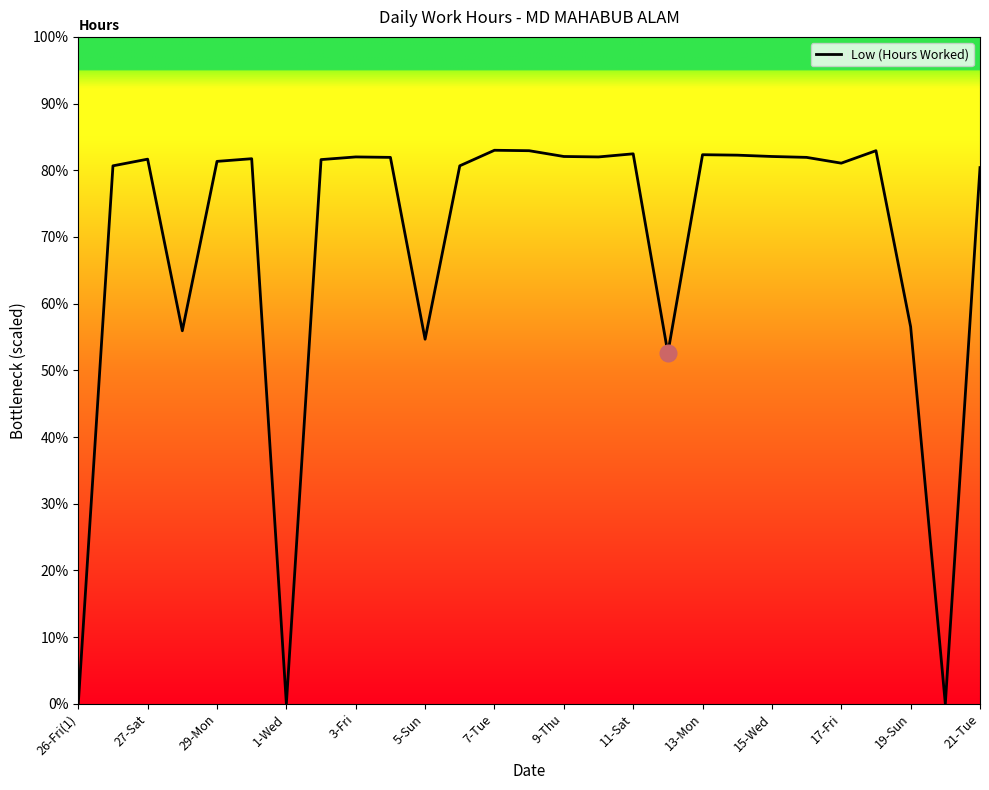

Does the chart display data point markers on the line(s)?

No